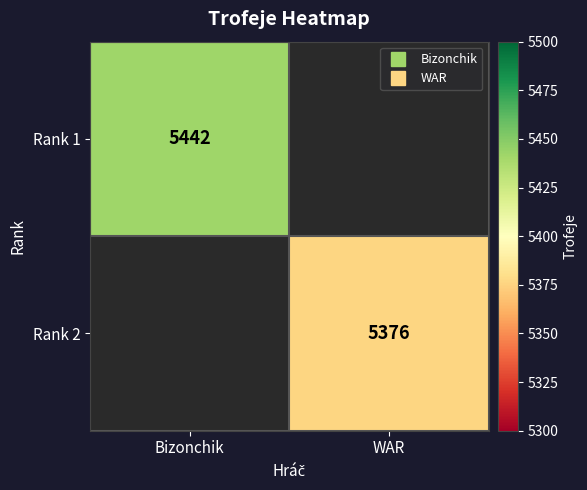

Rank the categories by Rank 2 value from highest to lowest.

Bizonchik, WAR